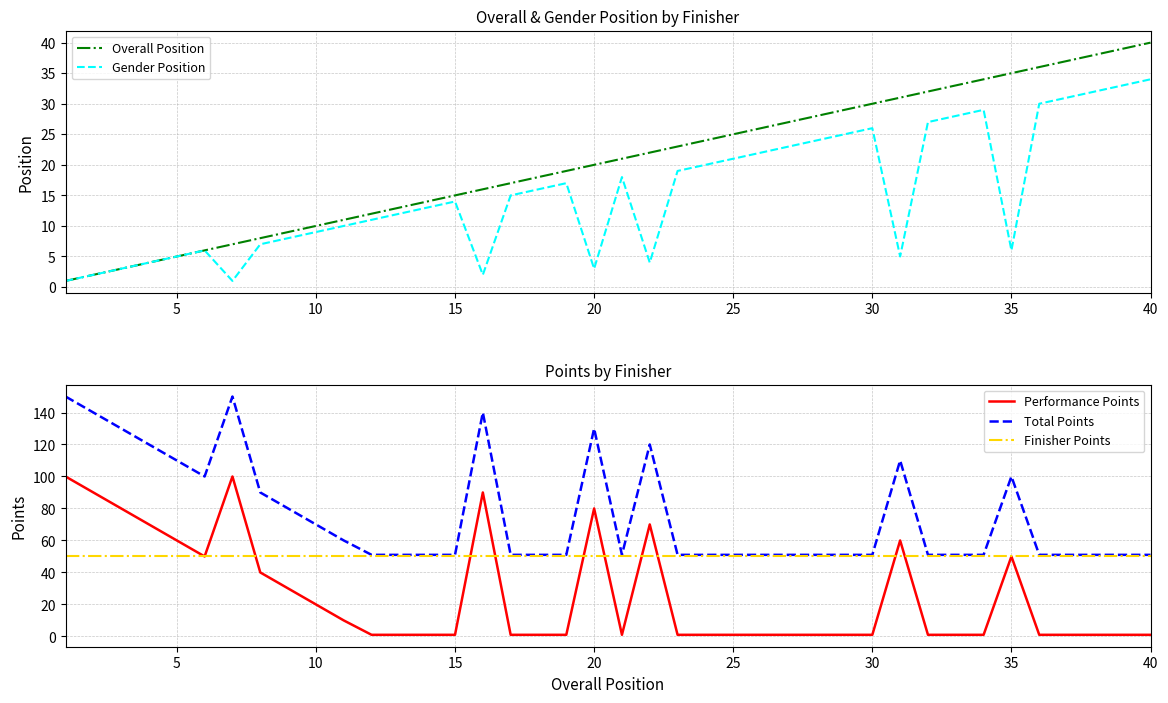

The Gender Position series shows 5 at 5. True or false?

True